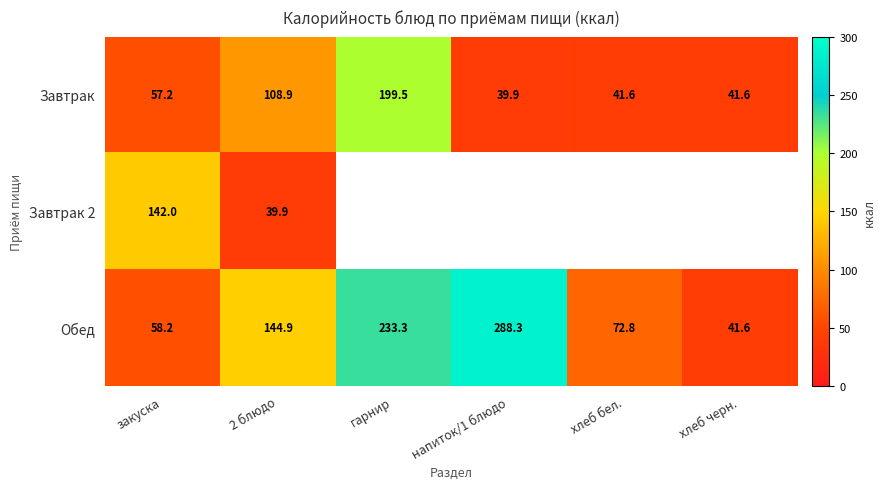

True or false: Завтрак has a value of 41.6 at хлеб бел..

True